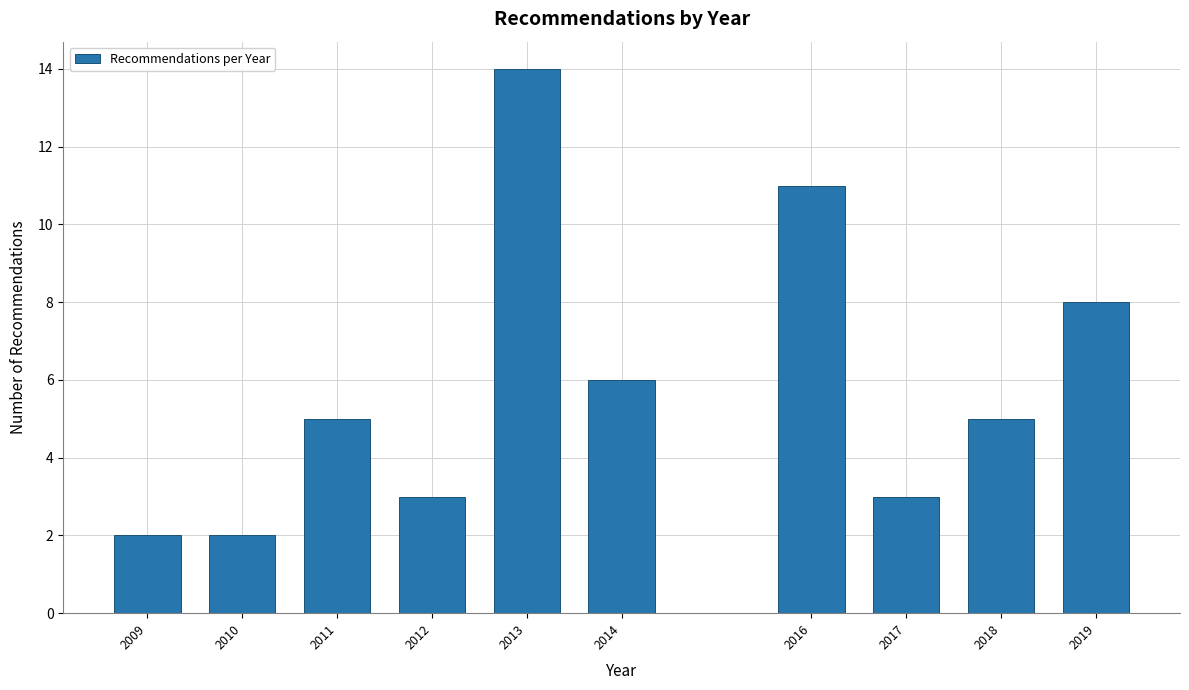

Reading left to right, what are all the values shown in this chart?

2	2	5	3	14	6	11	3	5	8